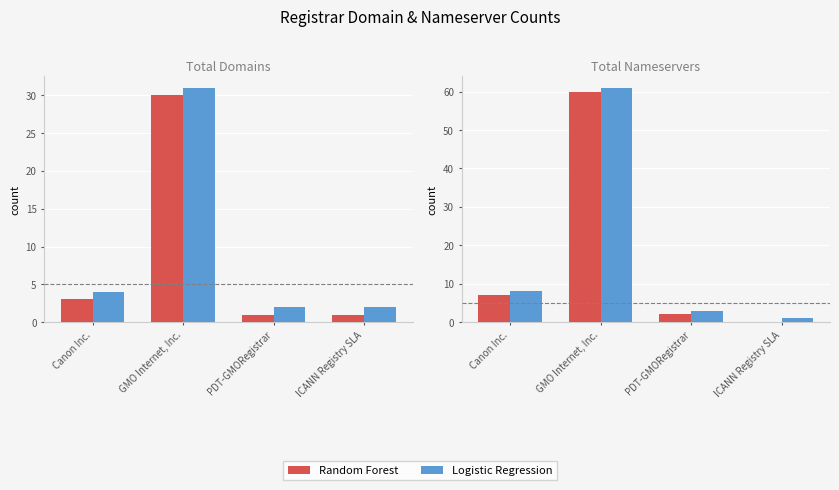

At GMO Internet, Inc., list the series in order from largest to smallest.

Logistic Regression, Random Forest